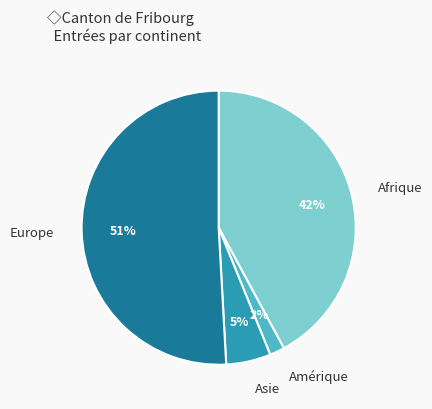

To the nearest percent, what portion does Amérique represent?

2%